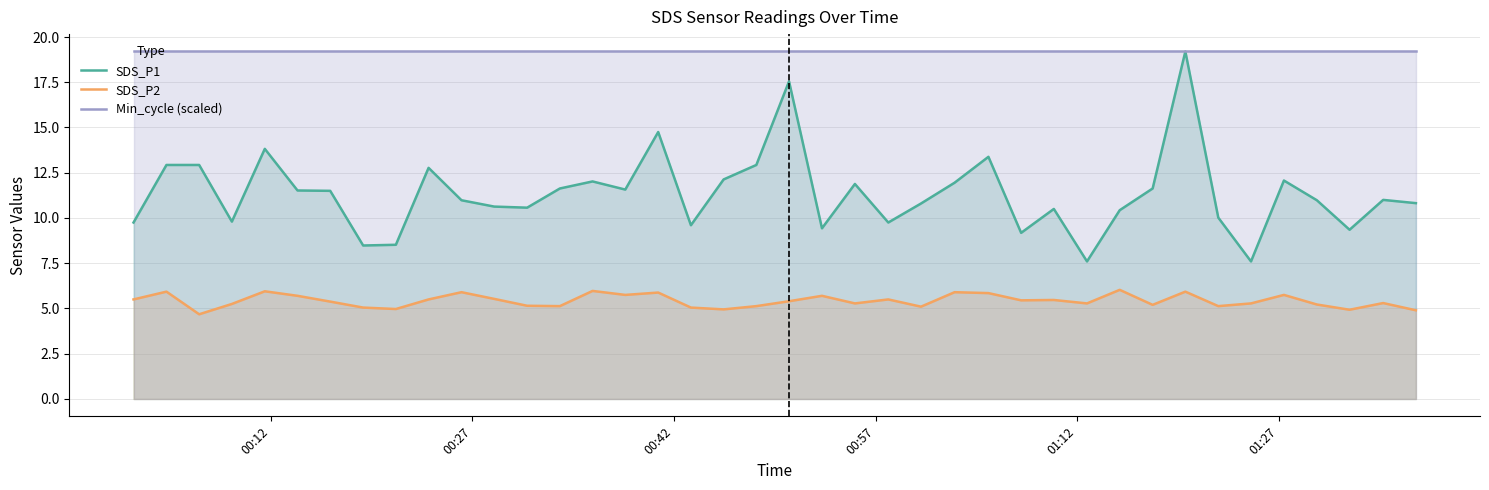

List the series in order of their overall mean, highest first.

Min_cycle (scaled), SDS_P1, SDS_P2